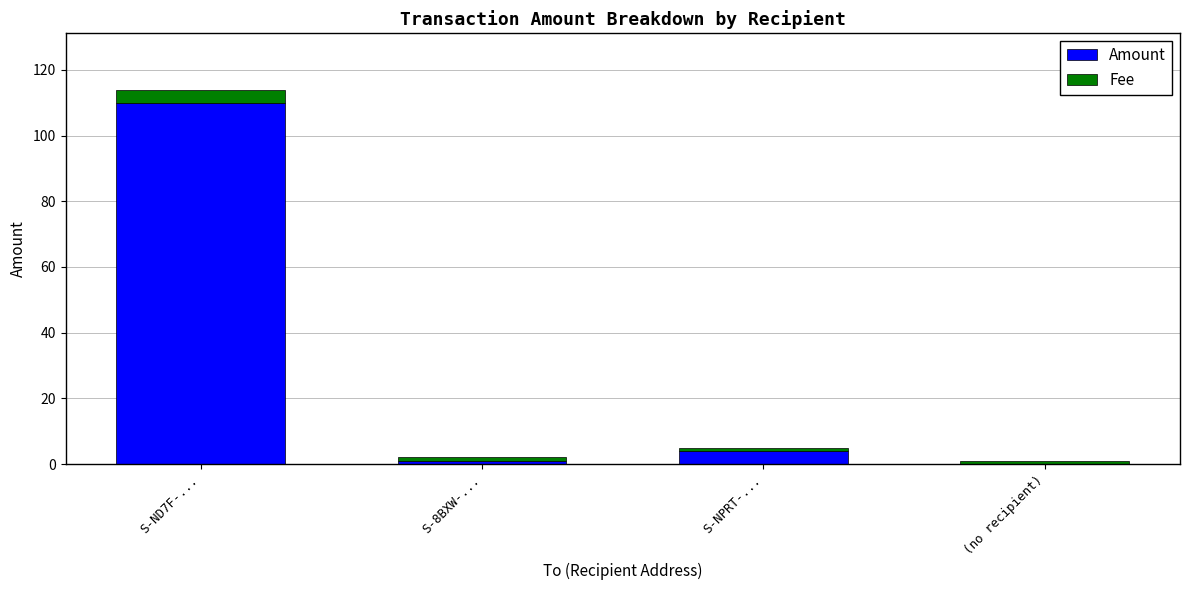

Are the bars grouped side by side (vs. stacked)?

No